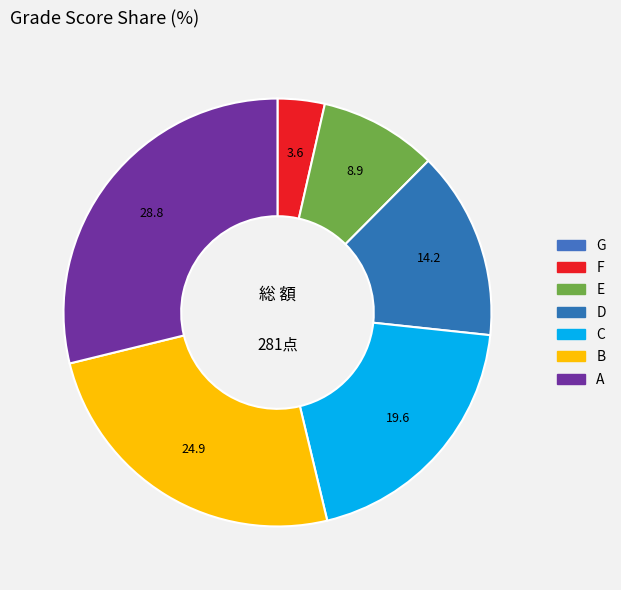

How many segments does this pie chart have?

7